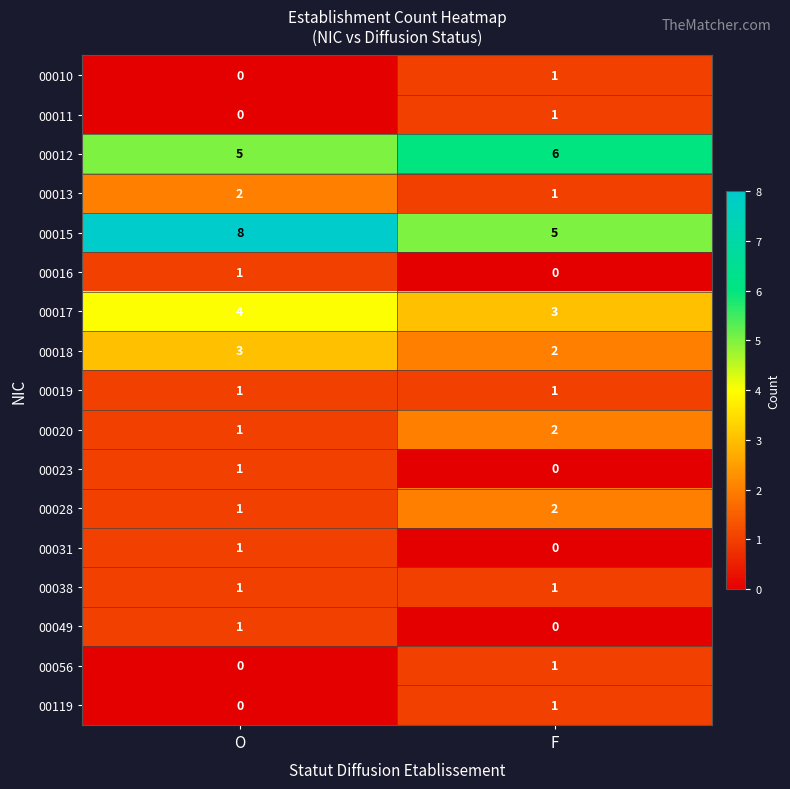

What is the total value across all series at F?

27